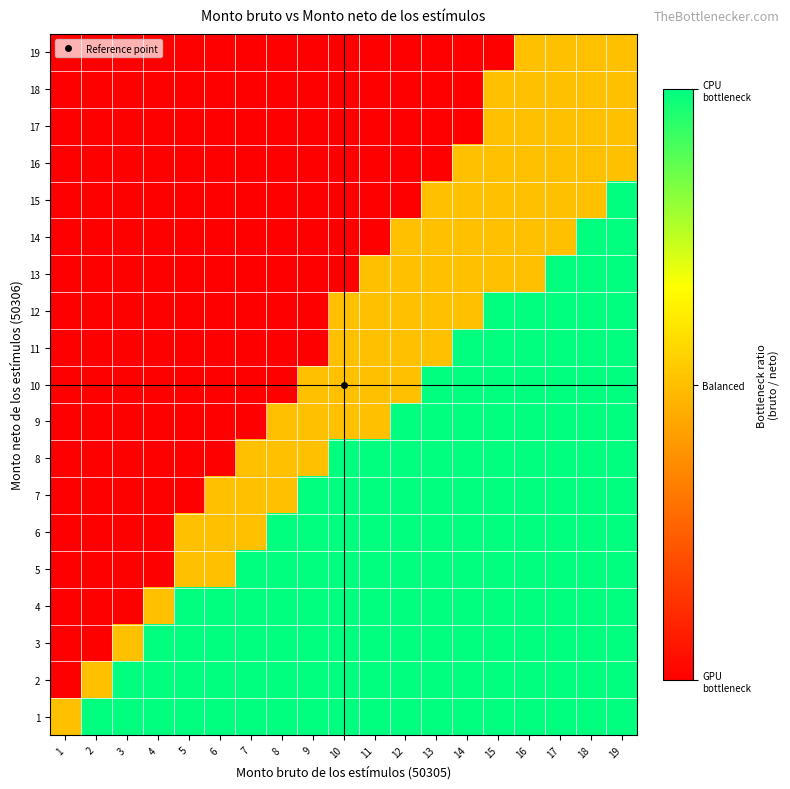

Reading left to right, list all the values displayed in this chart.

1: 1=0	2=1	3=1	4=1	5=1	6=1	7=1	8=1	9=1	10=1	11=1	12=1	13=1	14=1	15=1	16=1	17=1	18=1	19=1
2: 1=-1	2=0	3=1	4=1	5=1	6=1	7=1	8=1	9=1	10=1	11=1	12=1	13=1	14=1	15=1	16=1	17=1	18=1	19=1
3: 1=-1	2=-1	3=0	4=1	5=1	6=1	7=1	8=1	9=1	10=1	11=1	12=1	13=1	14=1	15=1	16=1	17=1	18=1	19=1
4: 1=-1	2=-1	3=-1	4=0	5=1	6=1	7=1	8=1	9=1	10=1	11=1	12=1	13=1	14=1	15=1	16=1	17=1	18=1	19=1
5: 1=-1	2=-1	3=-1	4=-1	5=0	6=0	7=1	8=1	9=1	10=1	11=1	12=1	13=1	14=1	15=1	16=1	17=1	18=1	19=1
6: 1=-1	2=-1	3=-1	4=-1	5=0	6=0	7=0	8=1	9=1	10=1	11=1	12=1	13=1	14=1	15=1	16=1	17=1	18=1	19=1
7: 1=-1	2=-1	3=-1	4=-1	5=-1	6=0	7=0	8=0	9=1	10=1	11=1	12=1	13=1	14=1	15=1	16=1	17=1	18=1	19=1
8: 1=-1	2=-1	3=-1	4=-1	5=-1	6=-1	7=0	8=0	9=0	10=1	11=1	12=1	13=1	14=1	15=1	16=1	17=1	18=1	19=1
9: 1=-1	2=-1	3=-1	4=-1	5=-1	6=-1	7=-1	8=0	9=0	10=0	11=0	12=1	13=1	14=1	15=1	16=1	17=1	18=1	19=1
10: 1=-1	2=-1	3=-1	4=-1	5=-1	6=-1	7=-1	8=-1	9=0	10=0	11=0	12=0	13=1	14=1	15=1	16=1	17=1	18=1	19=1
11: 1=-1	2=-1	3=-1	4=-1	5=-1	6=-1	7=-1	8=-1	9=-1	10=0	11=0	12=0	13=0	14=1	15=1	16=1	17=1	18=1	19=1
12: 1=-1	2=-1	3=-1	4=-1	5=-1	6=-1	7=-1	8=-1	9=-1	10=0	11=0	12=0	13=0	14=0	15=1	16=1	17=1	18=1	19=1
13: 1=-1	2=-1	3=-1	4=-1	5=-1	6=-1	7=-1	8=-1	9=-1	10=-1	11=0	12=0	13=0	14=0	15=0	16=0	17=1	18=1	19=1
14: 1=-1	2=-1	3=-1	4=-1	5=-1	6=-1	7=-1	8=-1	9=-1	10=-1	11=-1	12=0	13=0	14=0	15=0	16=0	17=0	18=1	19=1
15: 1=-1	2=-1	3=-1	4=-1	5=-1	6=-1	7=-1	8=-1	9=-1	10=-1	11=-1	12=-1	13=0	14=0	15=0	16=0	17=0	18=0	19=1
16: 1=-1	2=-1	3=-1	4=-1	5=-1	6=-1	7=-1	8=-1	9=-1	10=-1	11=-1	12=-1	13=-1	14=0	15=0	16=0	17=0	18=0	19=0
17: 1=-1	2=-1	3=-1	4=-1	5=-1	6=-1	7=-1	8=-1	9=-1	10=-1	11=-1	12=-1	13=-1	14=-1	15=0	16=0	17=0	18=0	19=0
18: 1=-1	2=-1	3=-1	4=-1	5=-1	6=-1	7=-1	8=-1	9=-1	10=-1	11=-1	12=-1	13=-1	14=-1	15=0	16=0	17=0	18=0	19=0
19: 1=-1	2=-1	3=-1	4=-1	5=-1	6=-1	7=-1	8=-1	9=-1	10=-1	11=-1	12=-1	13=-1	14=-1	15=-1	16=0	17=0	18=0	19=0